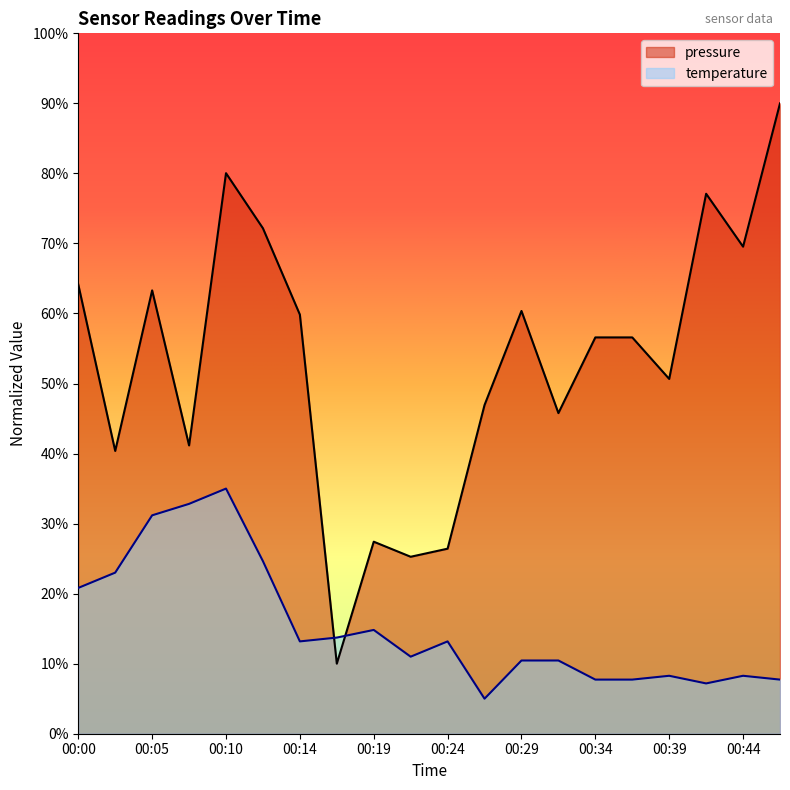

Reading left to right, list all the values displayed in this chart.

pressure: 64.1	40.4	63.3	41.2	80.0	72.2	59.8	10.0	27.4	25.3	26.4	46.9	60.4	45.8	56.6	56.6	50.7	77.1	69.5	90.0
temperature: 20.8	23.0	31.2	32.8	35.0	24.6	13.2	13.7	14.8	11.0	13.2	5.0	10.5	10.5	7.7	7.7	8.3	7.2	8.3	7.7